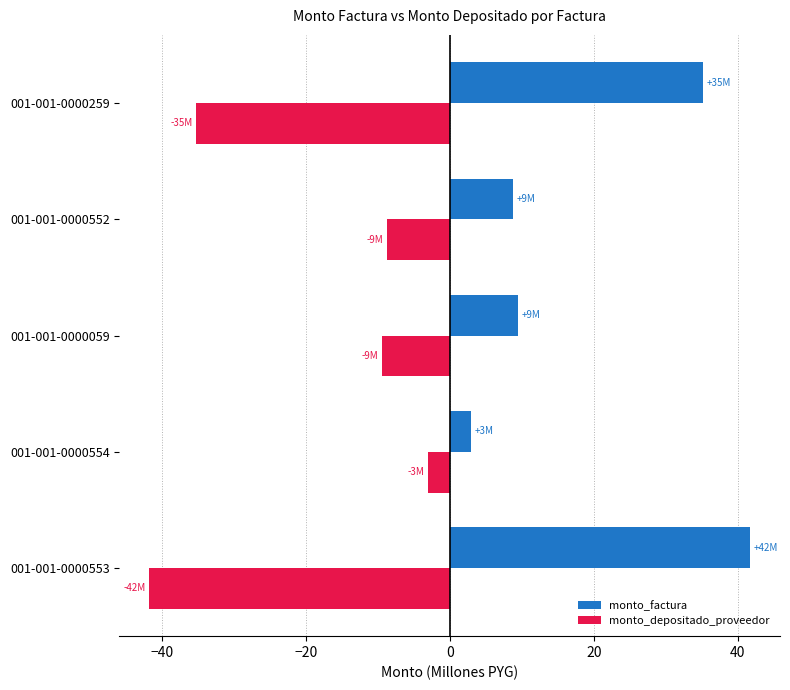

Rank the series by their maximum value, from lowest to highest.

monto_depositado_proveedor, monto_factura